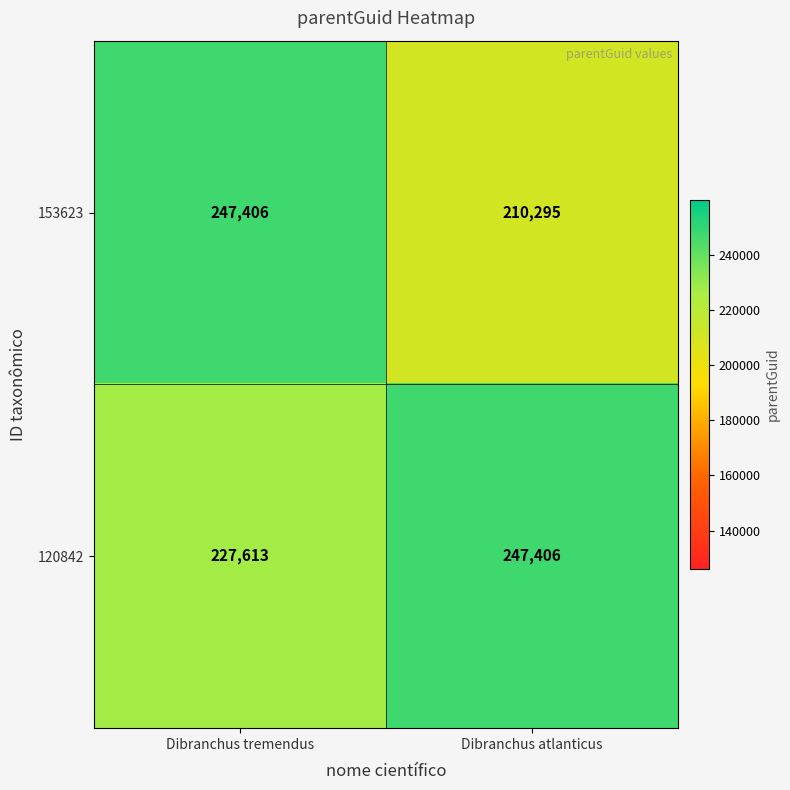

At Dibranchus atlanticus, list the series in order from smallest to largest.

153623, 120842